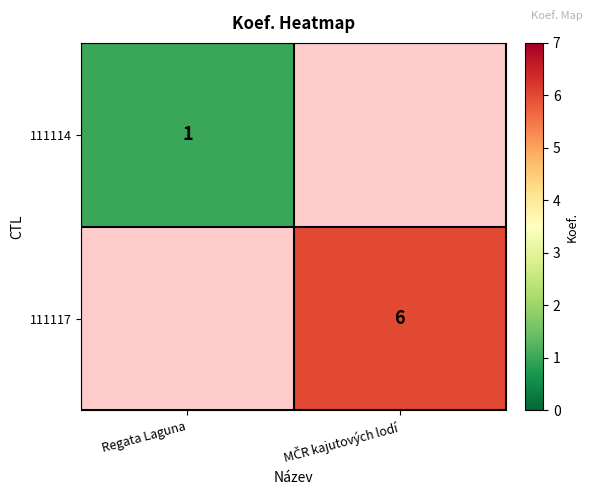

The 111114 series shows 1 at Regata Laguna. True or false?

True